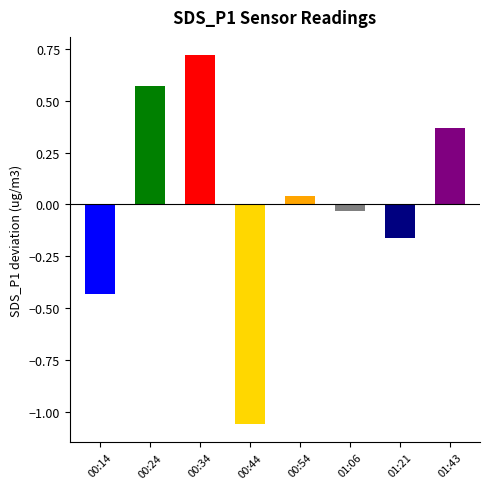

Is it true that the value at 00:14 is -0.1?

False